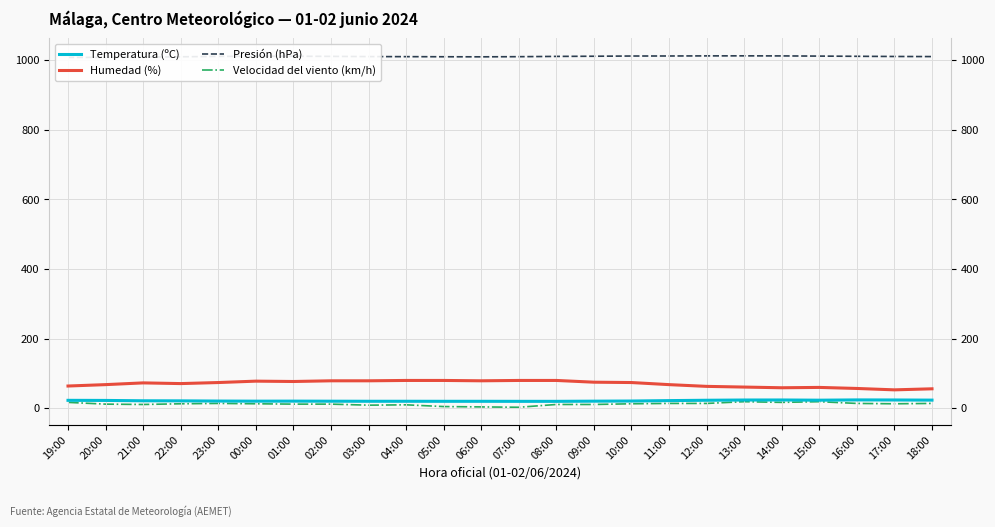

Between 07:00 and 19:00, which is larger?

19:00